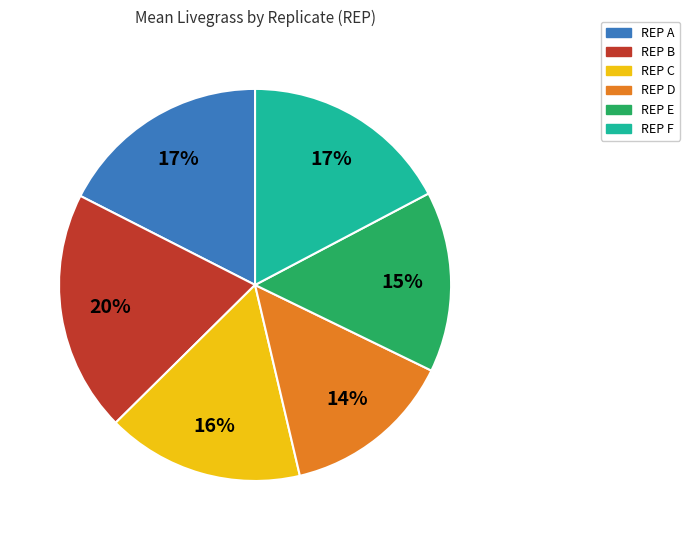

To the nearest percent, what is the difference between the largest and smallest slice percentages?

6%